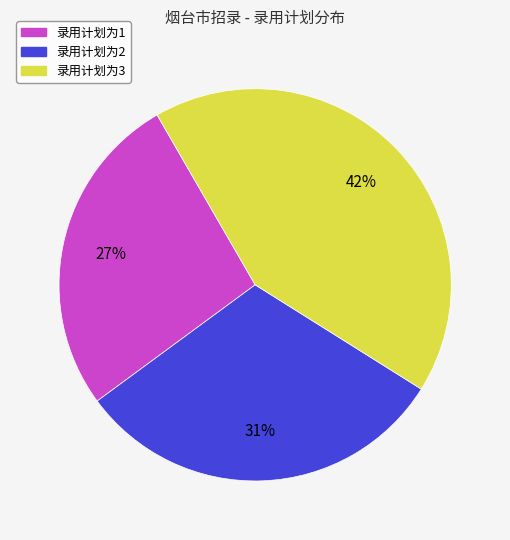

To the nearest percent, what is the average slice percentage?

33%